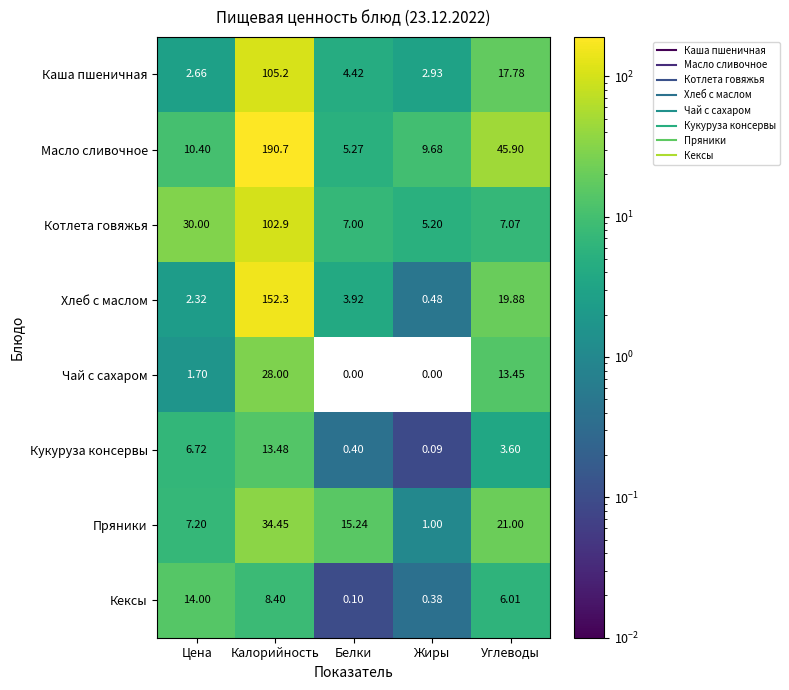

Which series has the largest total across all categories?

Масло сливочное